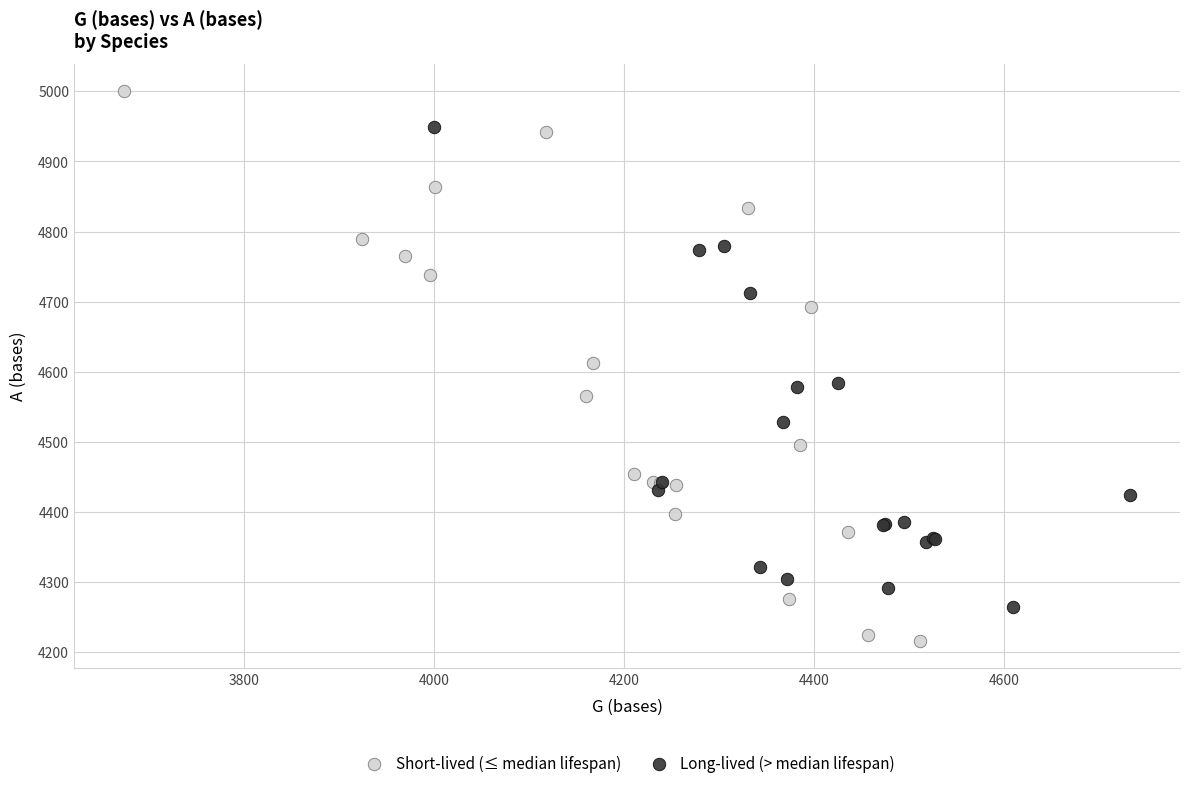

Which series has the largest Y range (max minus min)?

Short-lived (≤ median lifespan)